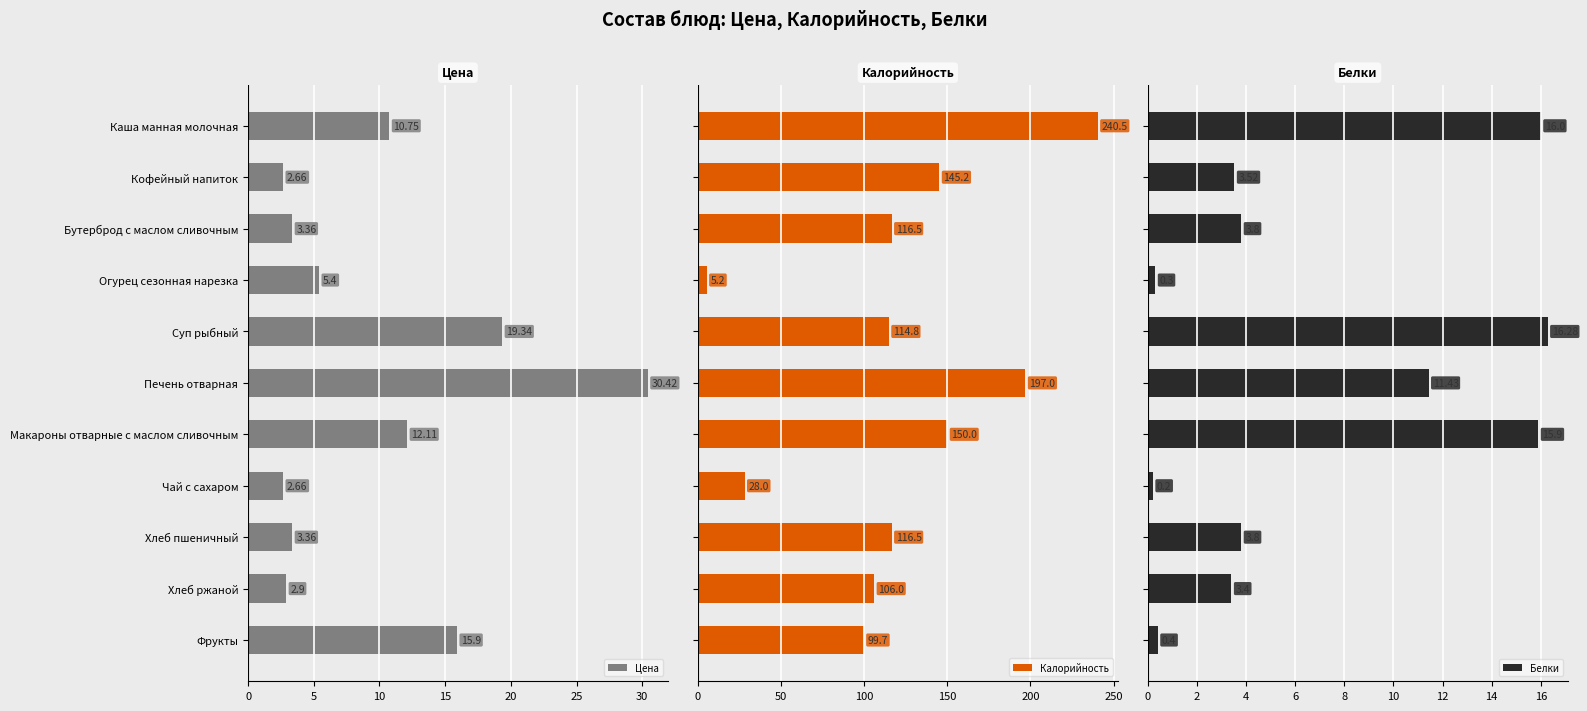

What is the lowest value of the Цена series?

2.7